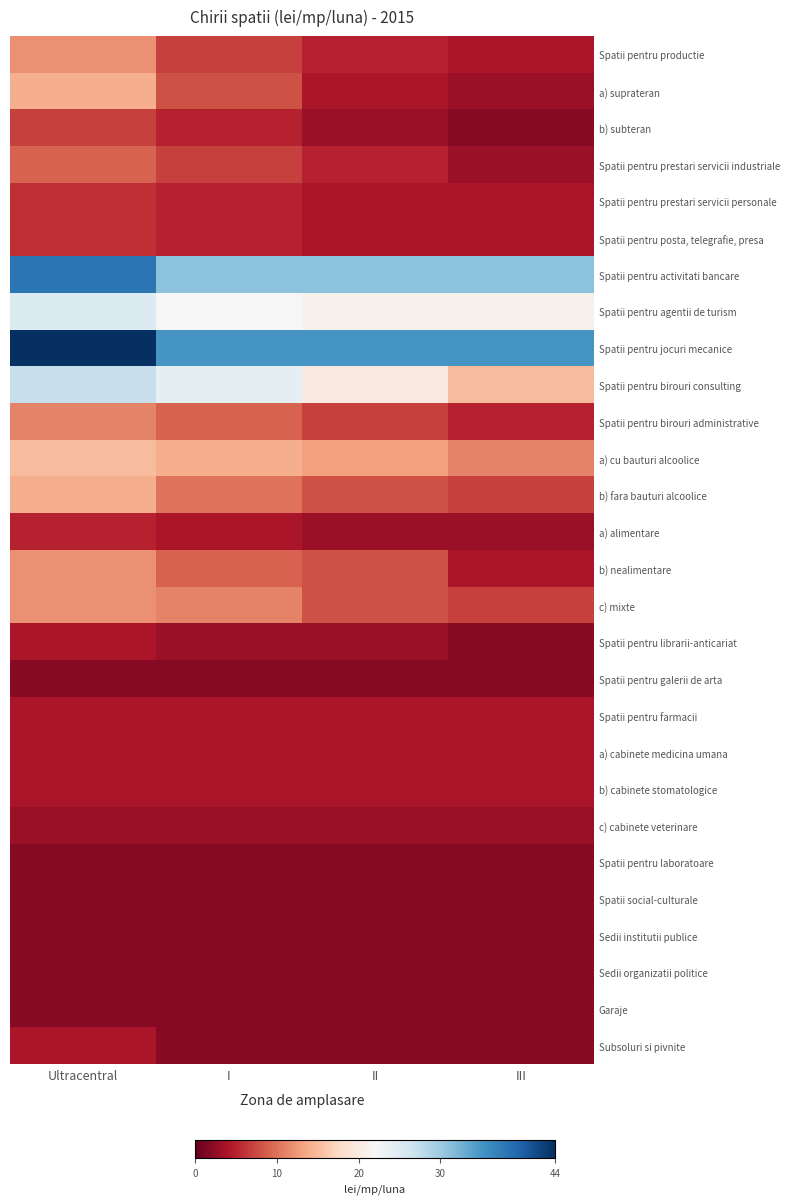

Between I and II, which is larger?

I